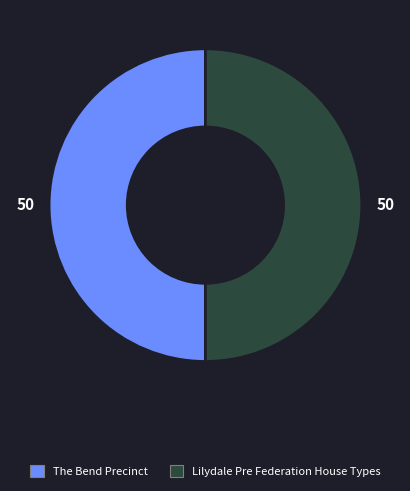

Approximately how many times larger is the value at The Bend Precinct compared to Lilydale Pre Federation House Types?

1.0